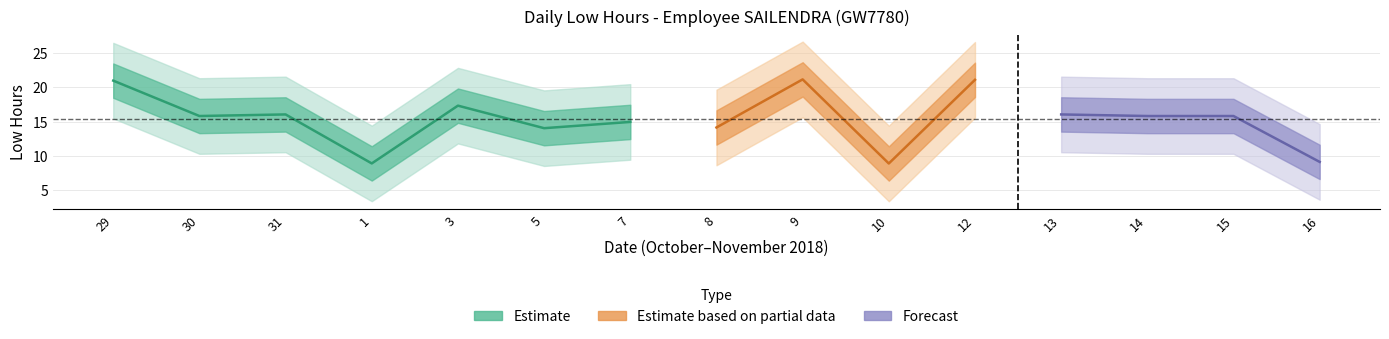

Reading left to right, what are all the values shown in this chart?

21.0	15.8	16.0	8.9	17.3	14.0	14.9	14.1	21.1	8.9	21.1	16.0	15.8	15.8	9.1